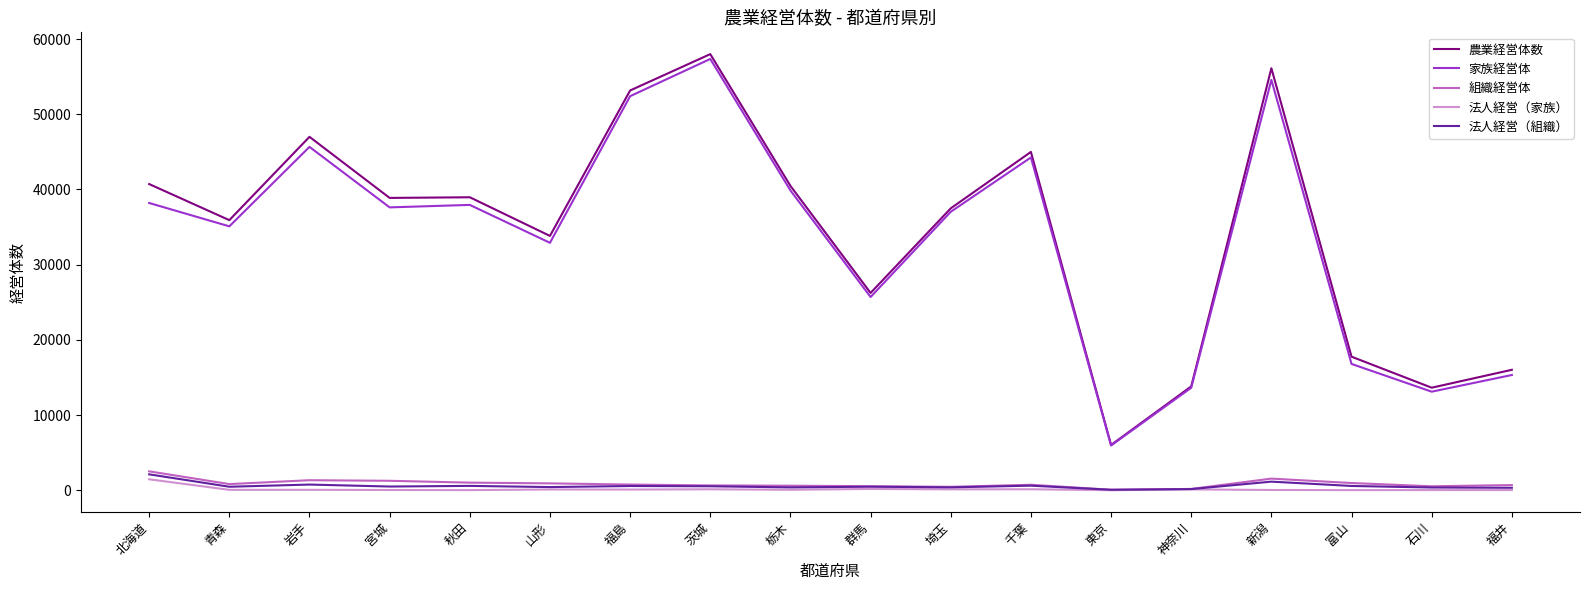

Which label corresponds to the largest value in the chart?

茨城